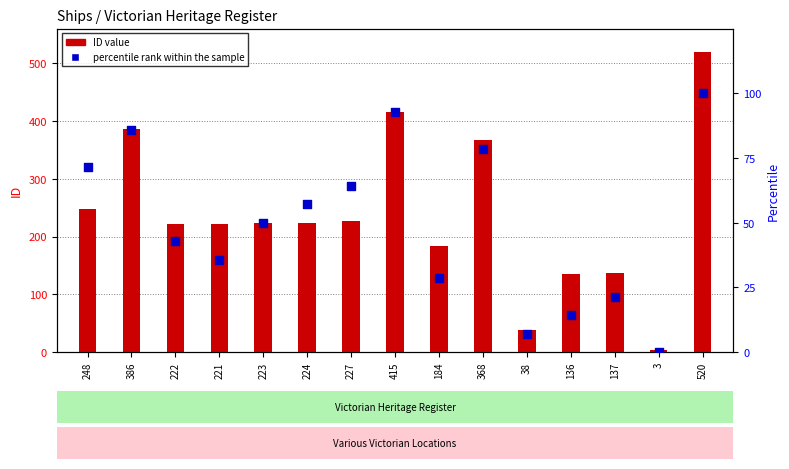

Which series contains the highest Y value?

ID value